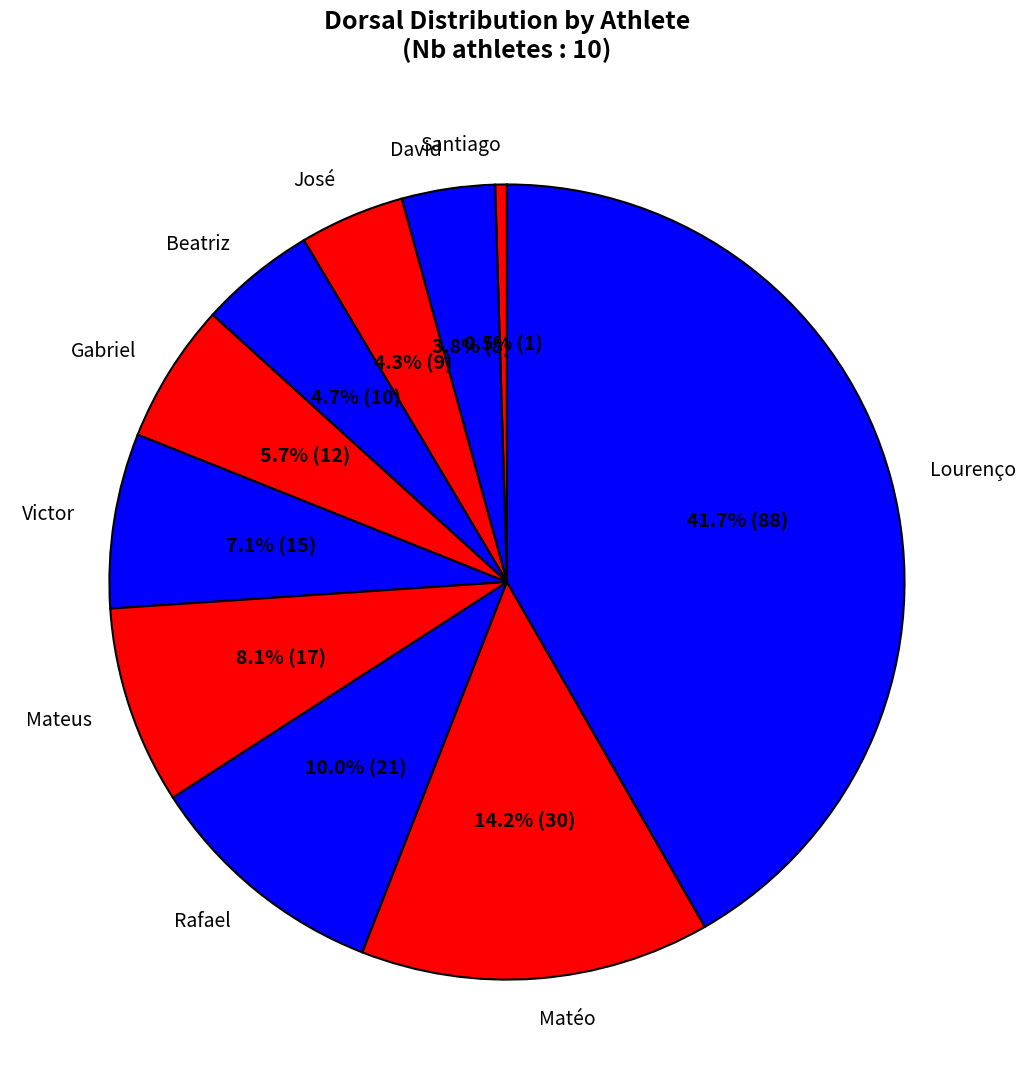

To the nearest percent, what portion does Lourenço represent?

42%